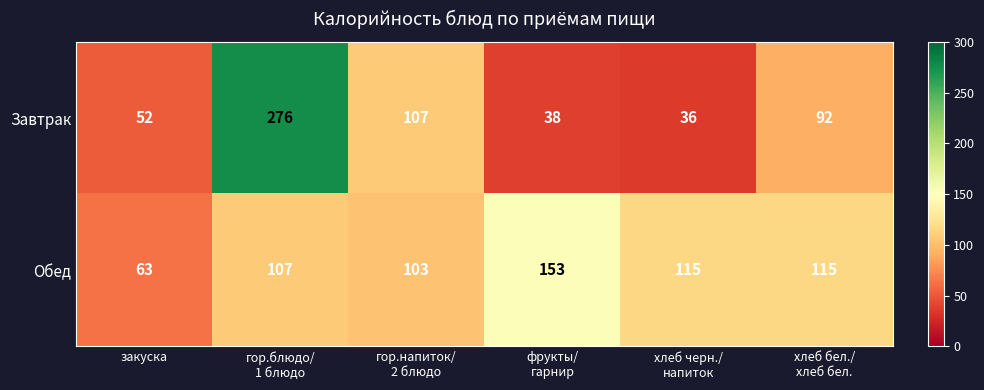

At which category is the sum across all series the highest?

гор.блюдо/
1 блюдо